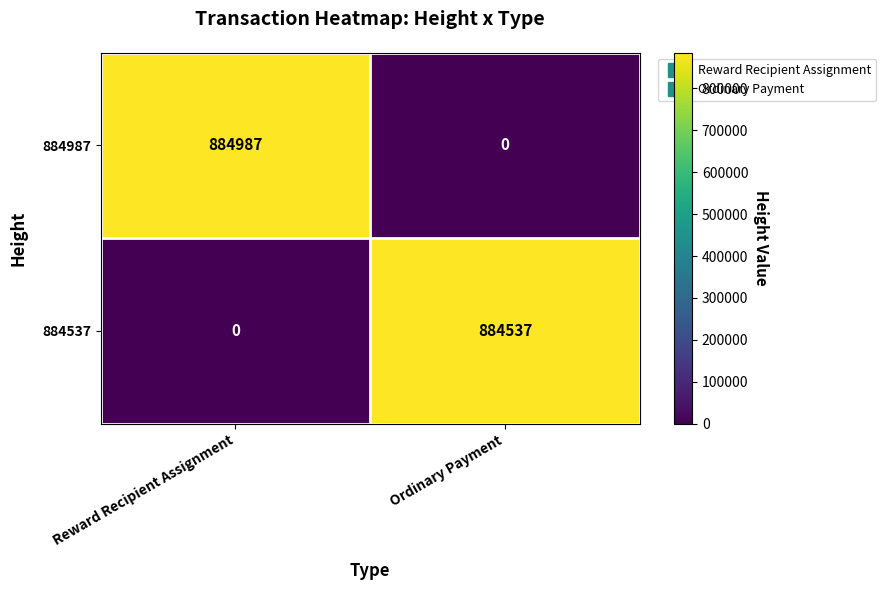

List the series in order of their peak value, lowest first.

884537, 884987